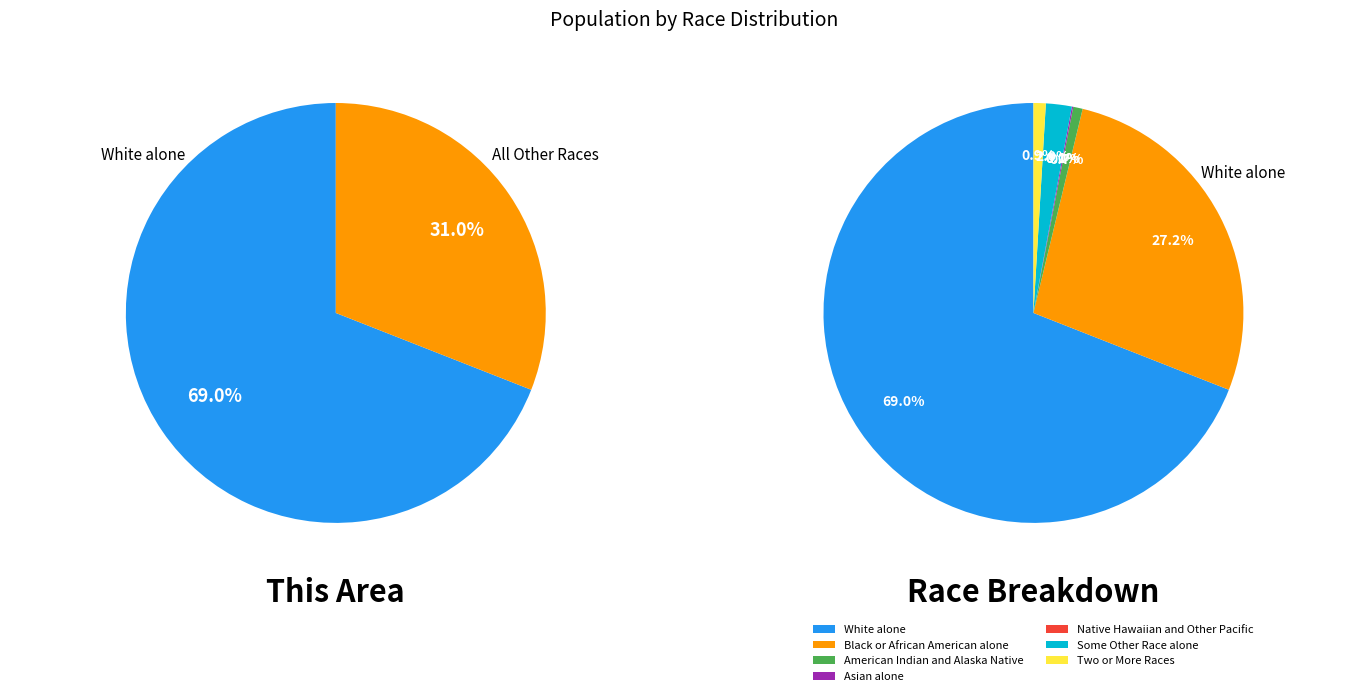

Which has a higher value, Some Other Race alone or Asian alone?

Some Other Race alone